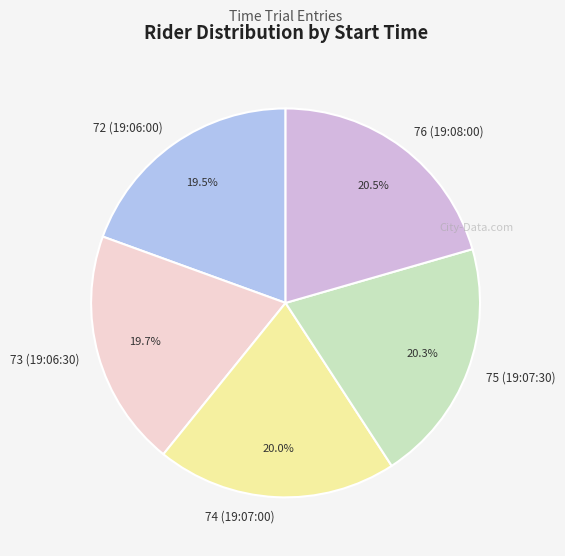

Does 72 (19:06:00) account for over 50% of the chart?

No